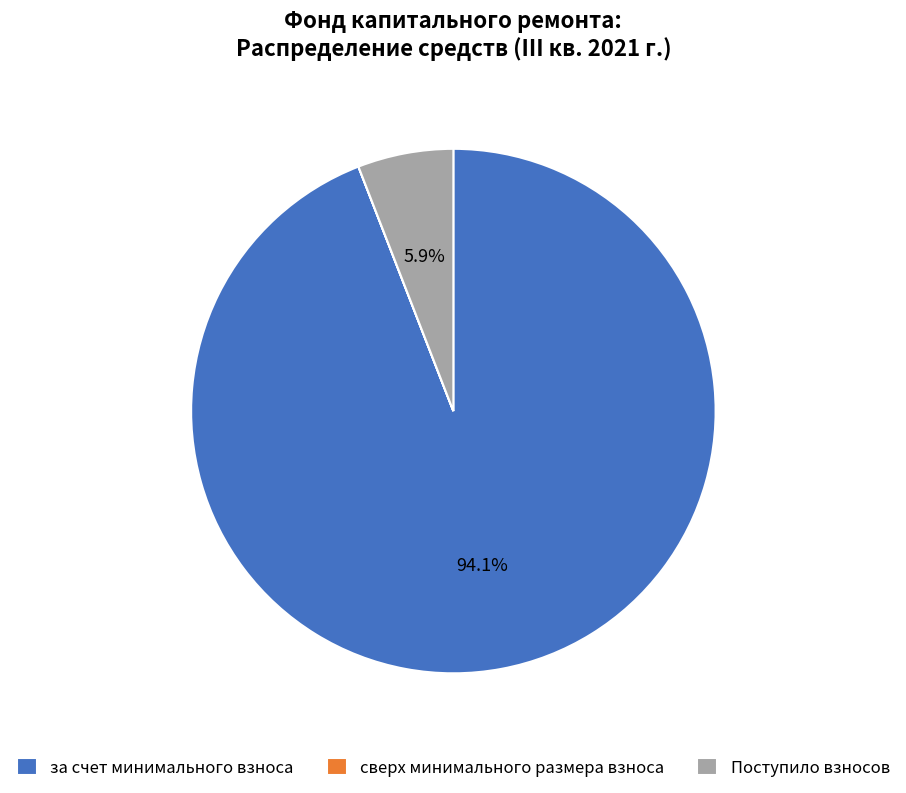

Does any single category account for the majority?

Yes